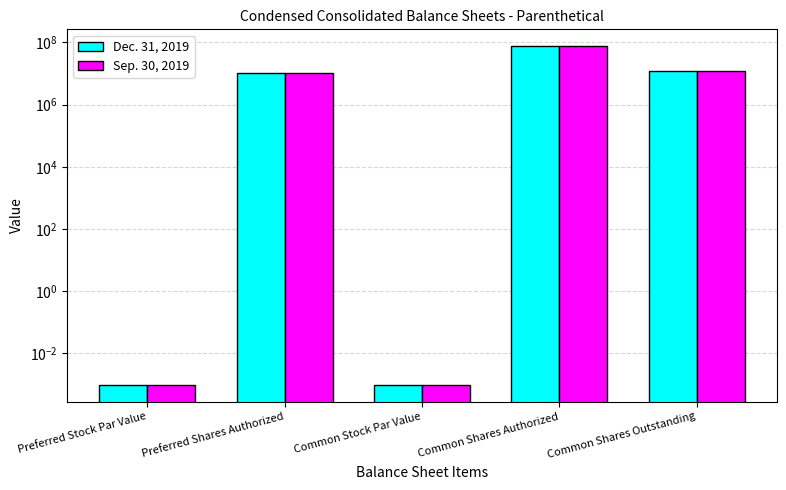

Where is Dec. 31, 2019 nearest to the value 37500000?

Common Shares Outstanding